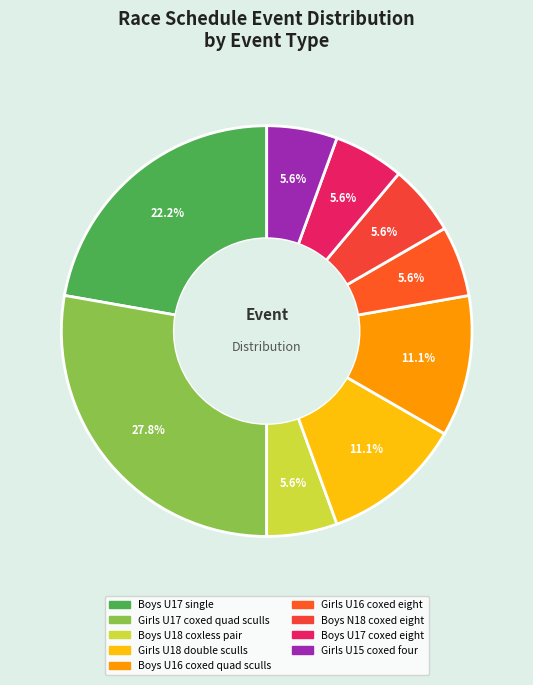

To the nearest percent, what is the combined percentage of Boys U17 coxed eight and Girls U15 coxed four?

11%